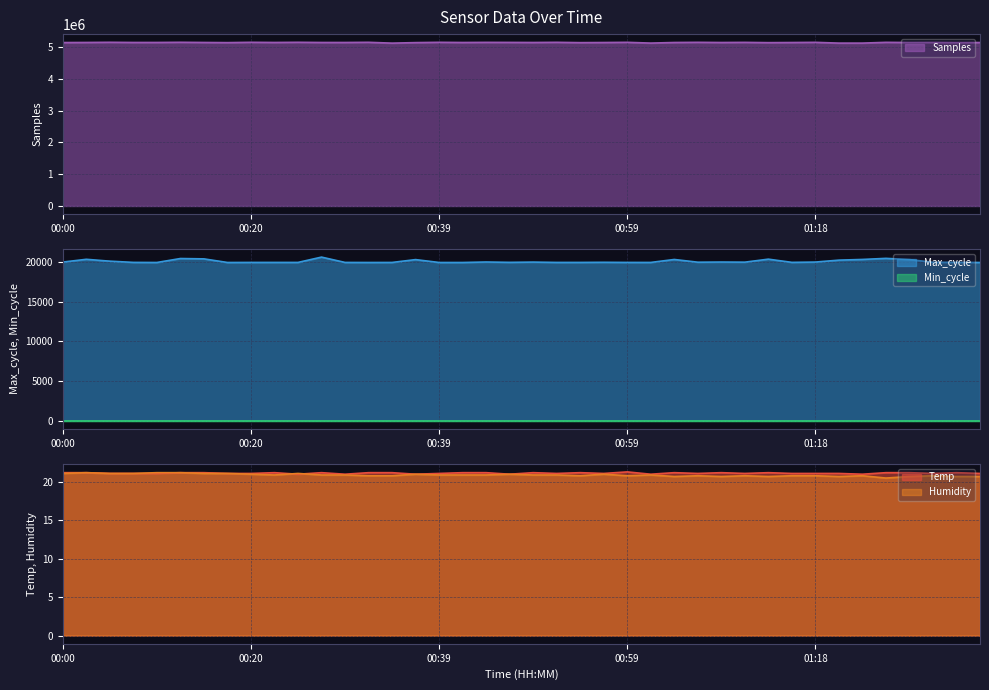

What is the label of the 35th point from the left?

01:23